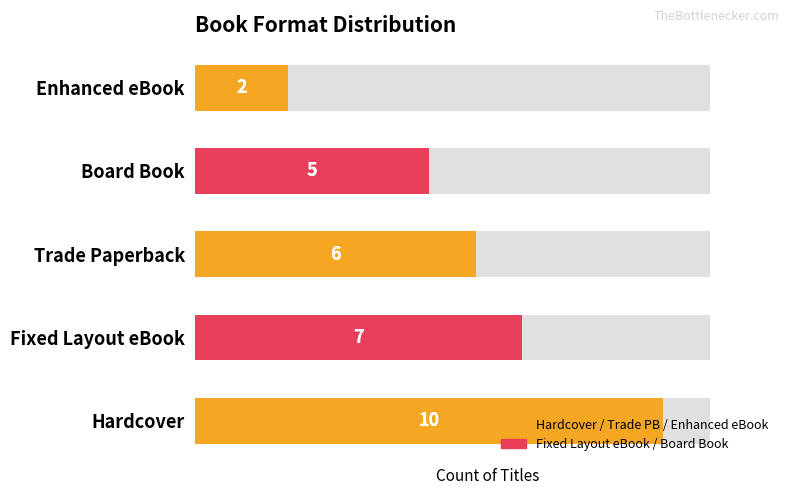

Is it true that the value at Enhanced eBook is 2?

True